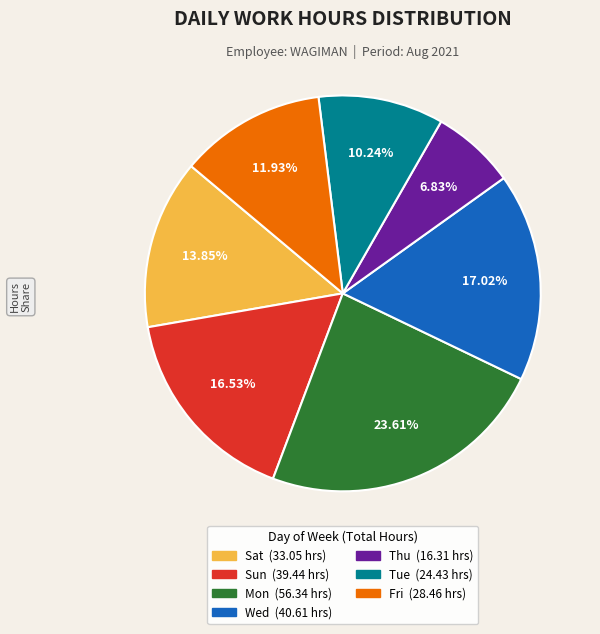

Is there any slice that represents more than half of the pie?

No